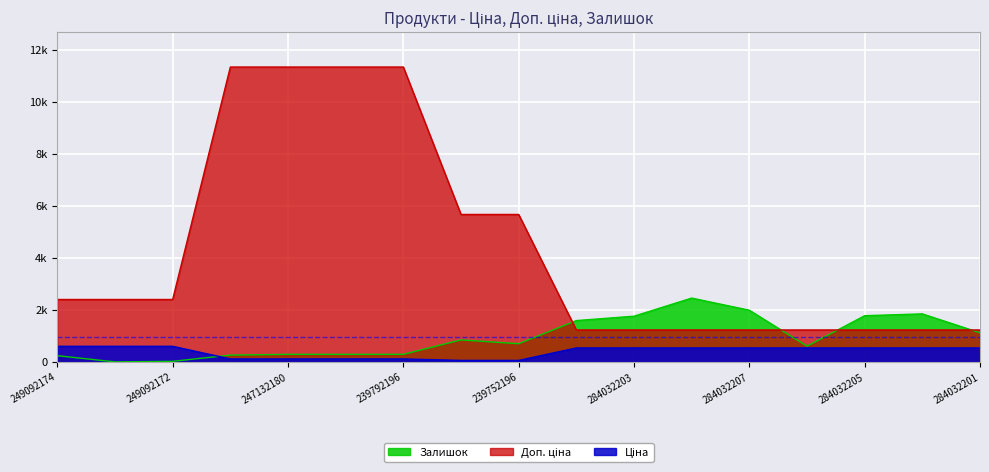

The value of Ціна at 249092174 is 1066.6. True or false?

False